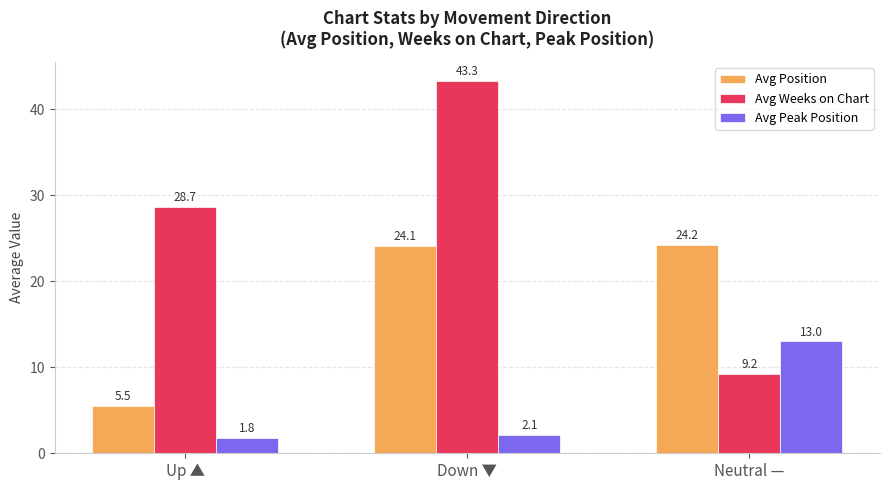

What is the sum of the Avg Position values at Down ▼ and Neutral —?

48.4